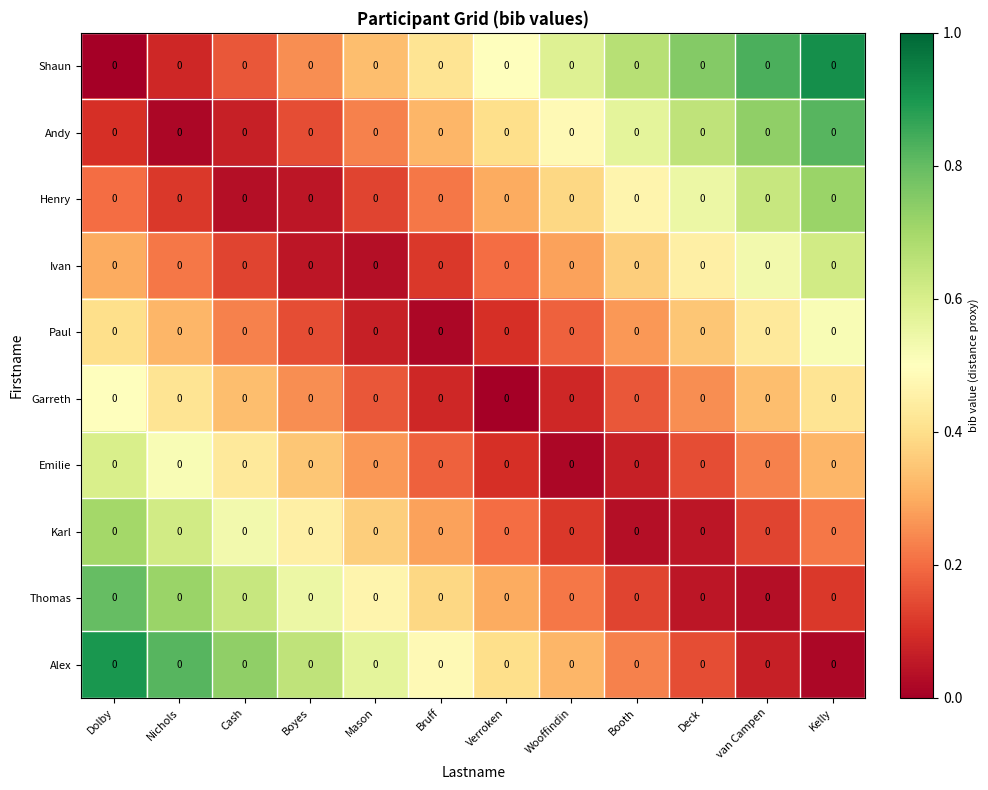

At Mason, list the series in order from smallest to largest.

Ivan, Paul, Henry, Garreth, Andy, Emilie, Shaun, Karl, Thomas, Alex